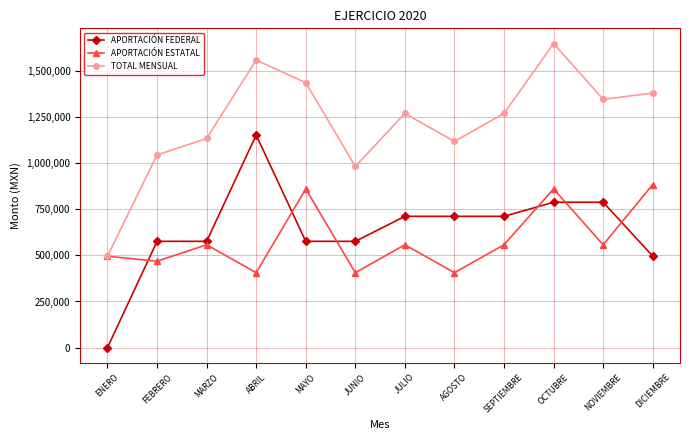

What position from the right is SEPTIEMBRE?

4